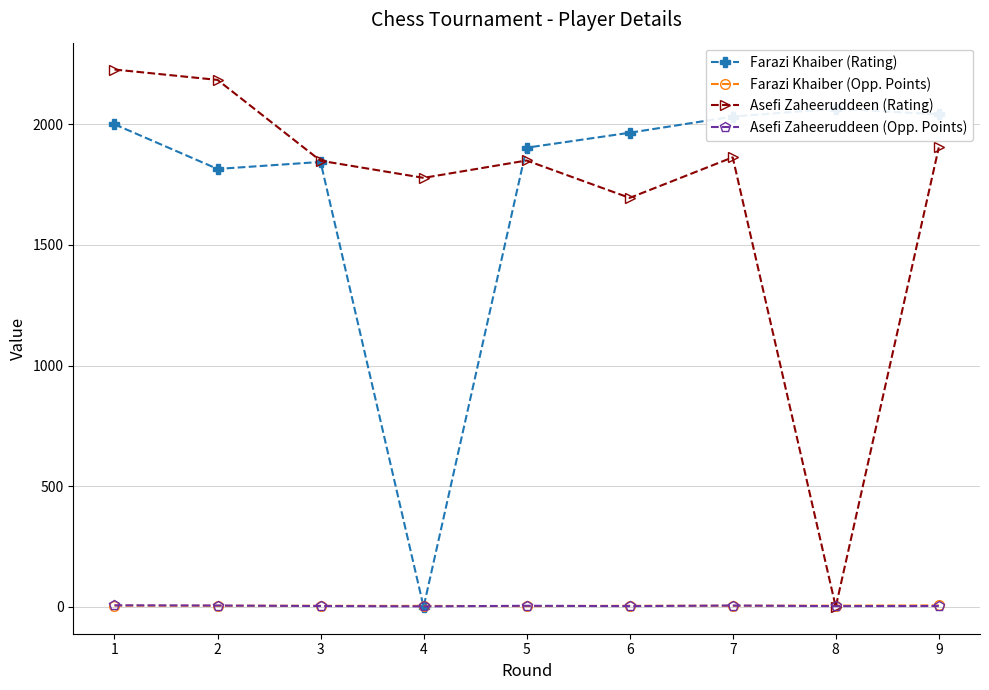

How many data points in Farazi Khaiber (Rating) are above 1965?

4